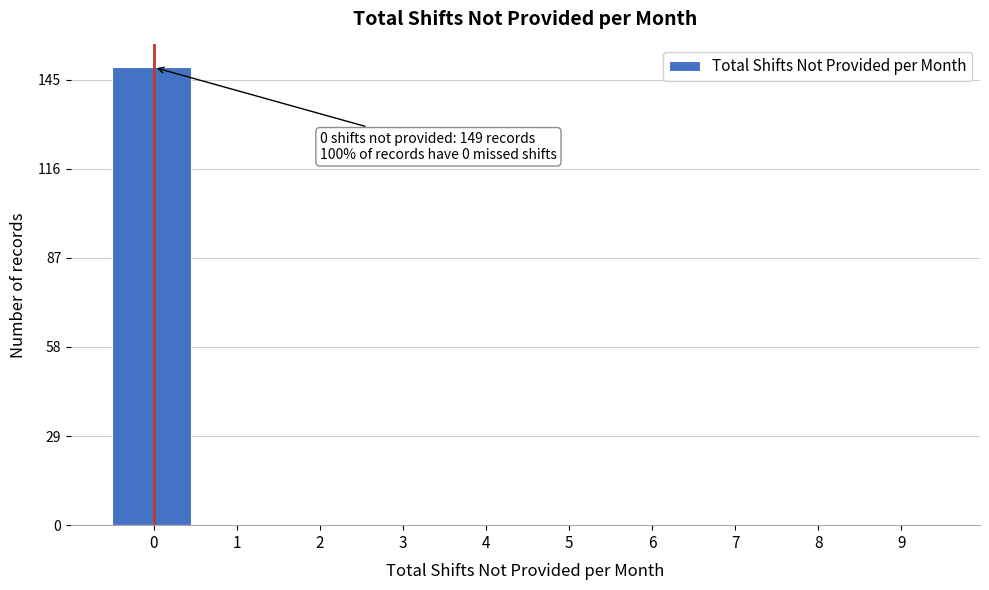

Is it true that the value at 0 is 149?

True